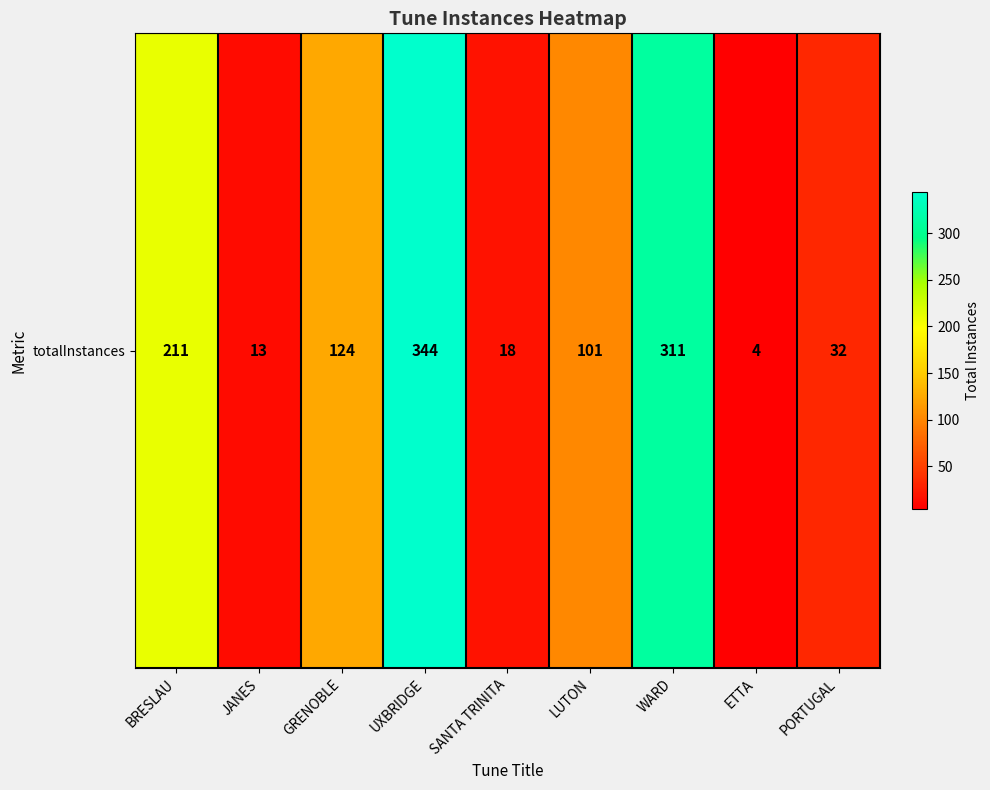

Reading right to left, transcribe all the data shown in this chart.

32	4	311	101	18	344	124	13	211